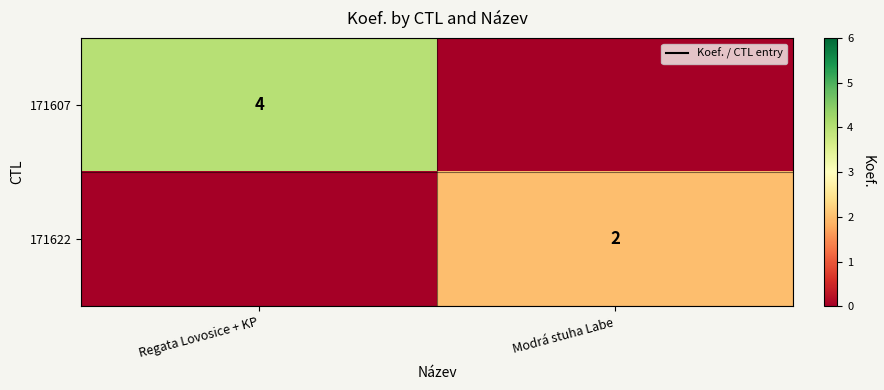

The value of 171622 at Modrá stuha Labe is 1. True or false?

False